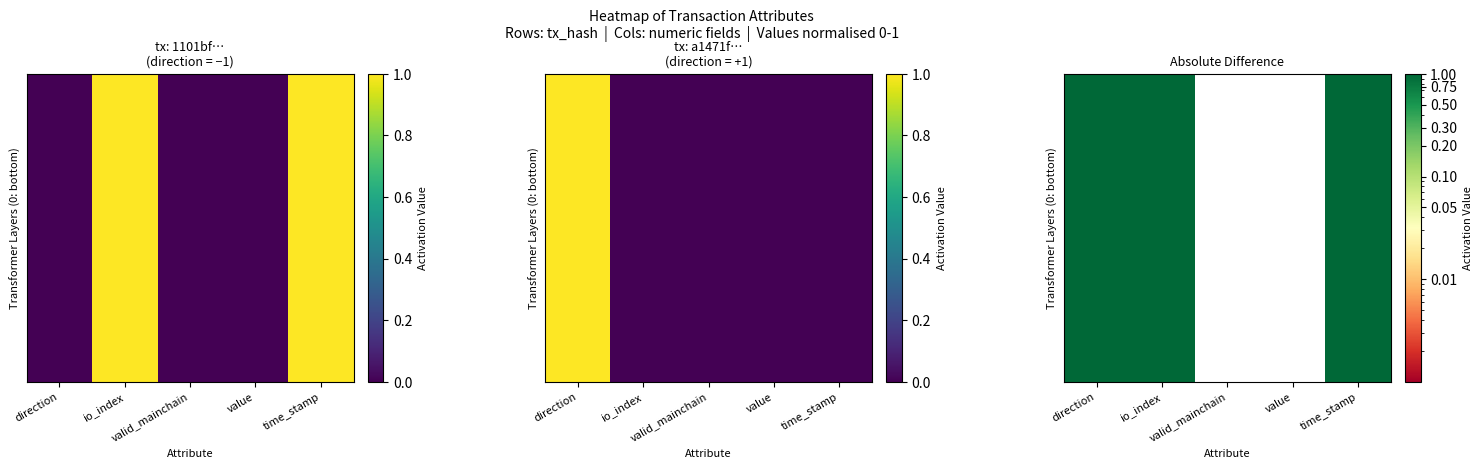

How many categories are shown in the chart?

5